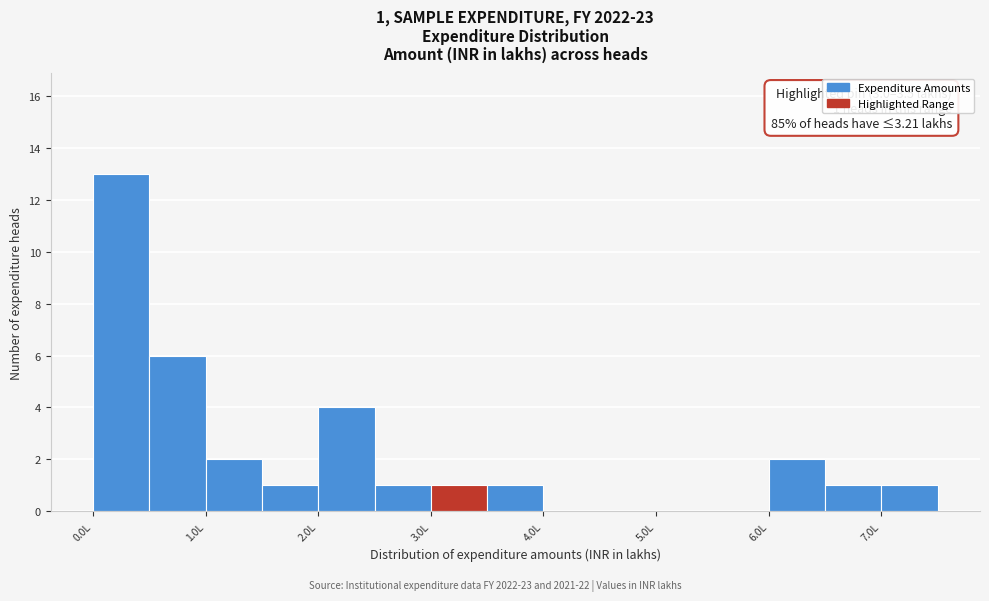

Which range on the x-axis has the tallest bar?

0.0 to 0.5